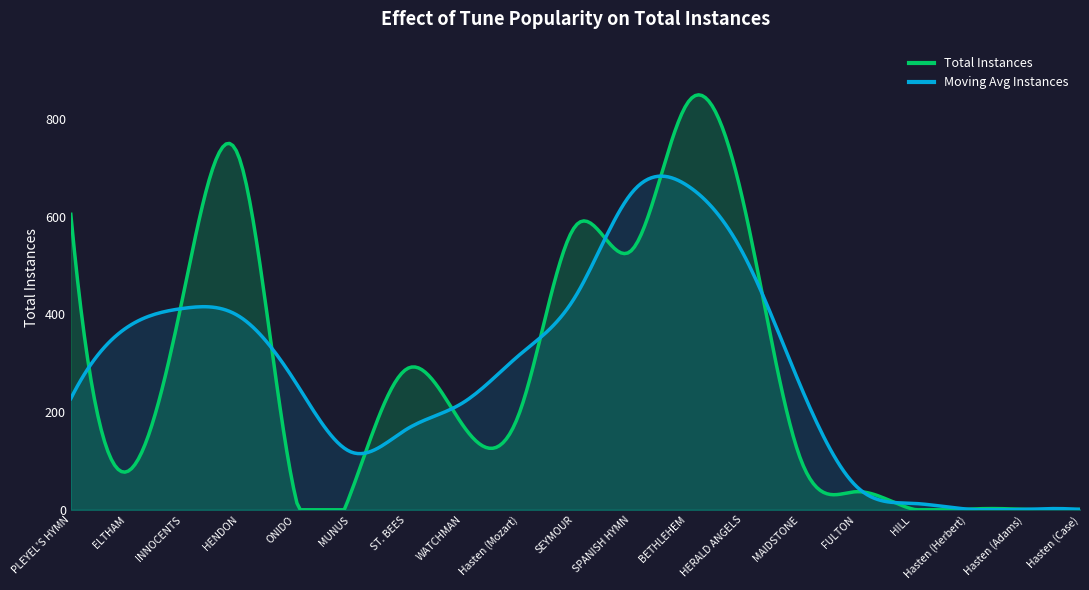

Reading left to right, list all the values displayed in this chart.

PLEYEL'S HYMN=605	ELTHAM=78	INNOCENTS=437	HENDON=722	ONIDO=30	MUNUS=36	ST. BEES=289	WATCHMAN=172	Hasten (Mozart)=198	SEYMOUR=581	SPANISH HYMN=531	BETHLEHEM=833	HERALD ANGELS=627	MAIDSTONE=109	FULTON=37	HILL=2	Hasten (Herbert)=1	Hasten (Adams)=1	Hasten (Case)=1